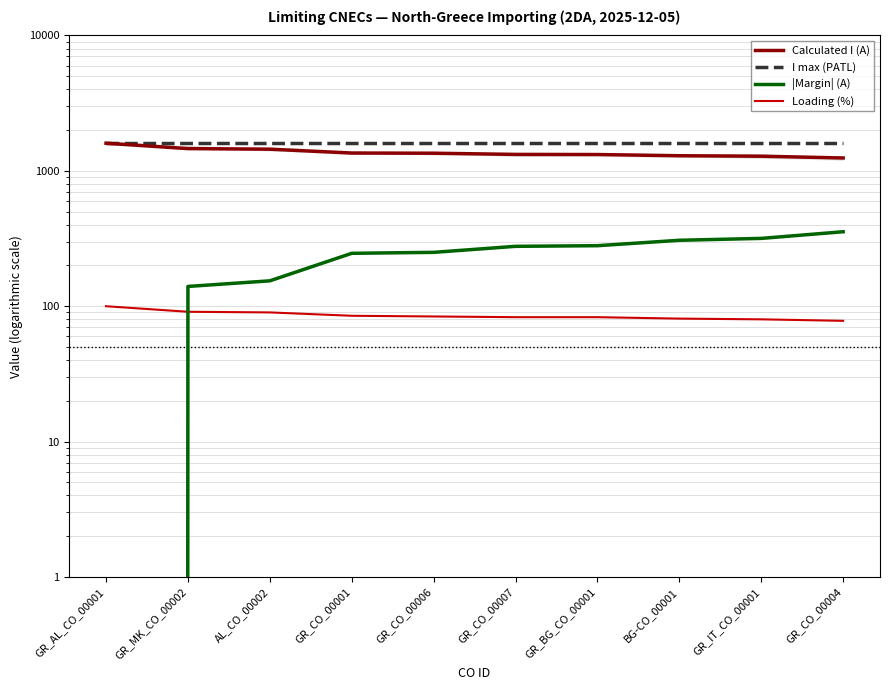

Is the value of Loading (%) at AL_CO_00002 greater than the value of I max (PATL) at BG-CO_00001?

No